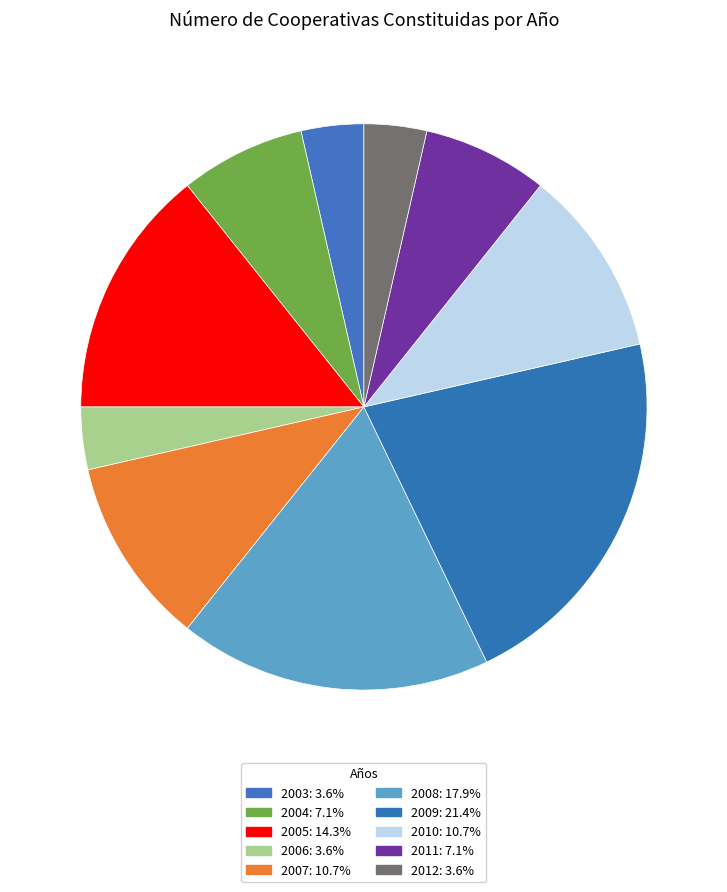

To the nearest percent, what is the difference between the 2005 and 2010 slice percentages?

4%